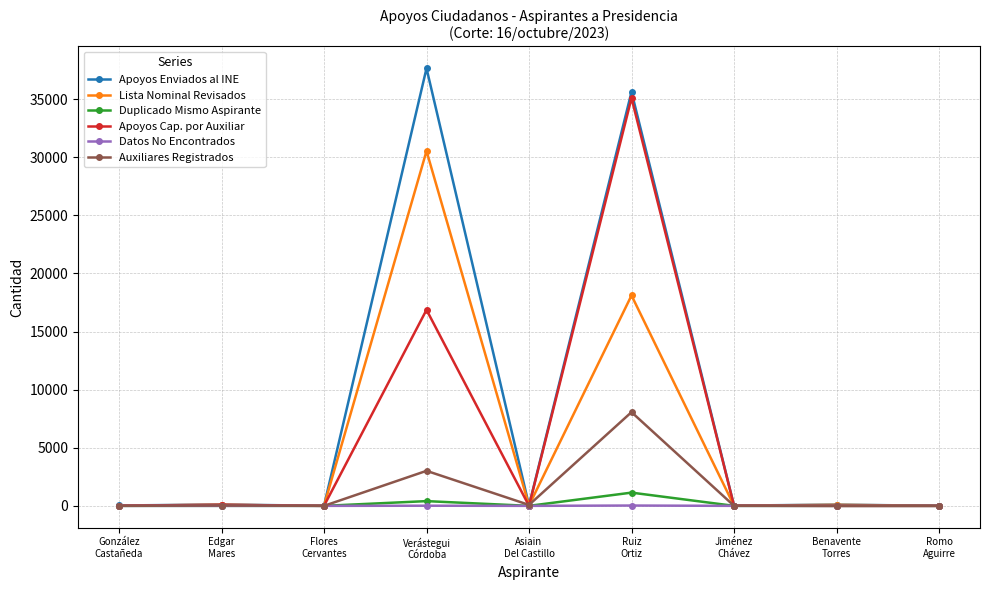

Which series has the widest spread of values?

Apoyos Enviados al INE